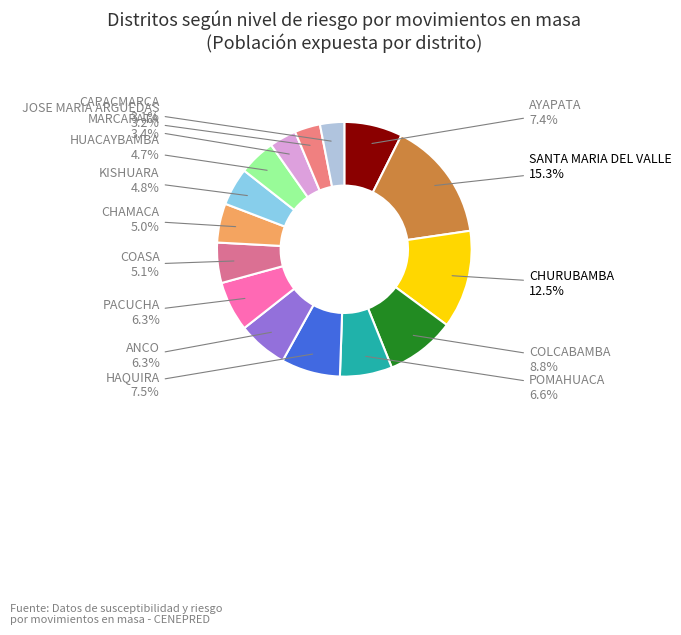

Which category has the biggest portion of the pie?

SANTA MARIA DEL VALLE